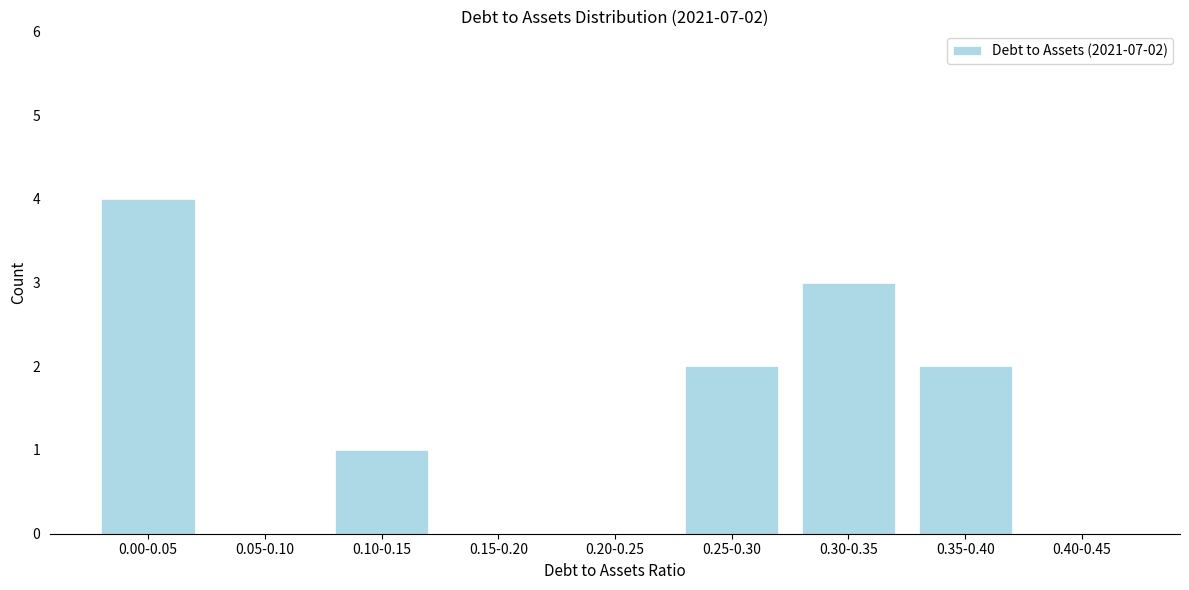

Reading right to left, transcribe all the data shown in this chart.

0.40-0.45=0	0.35-0.40=2	0.30-0.35=3	0.25-0.30=2	0.20-0.25=0	0.15-0.20=0	0.10-0.15=1	0.05-0.10=0	0.00-0.05=4